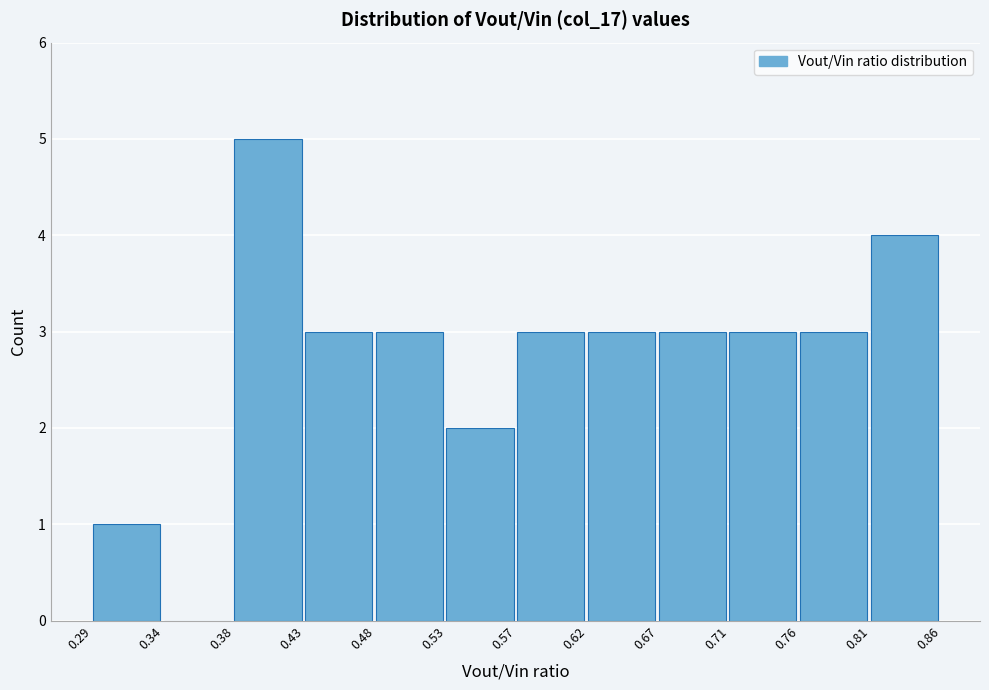

Reading left to right, list every bar in this chart as the range it spans on the x-axis followed by its height. The values are not printed on the chart, so give them approximately, as read against the axis.

0.29 to 0.34: 1
0.34 to 0.38: 0
0.38 to 0.43: 5
0.43 to 0.48: 3
0.48 to 0.53: 3
0.53 to 0.57: 2
0.57 to 0.62: 3
0.62 to 0.67: 3
0.67 to 0.71: 3
0.71 to 0.76: 3
0.76 to 0.81: 3
0.81 to 0.86: 4